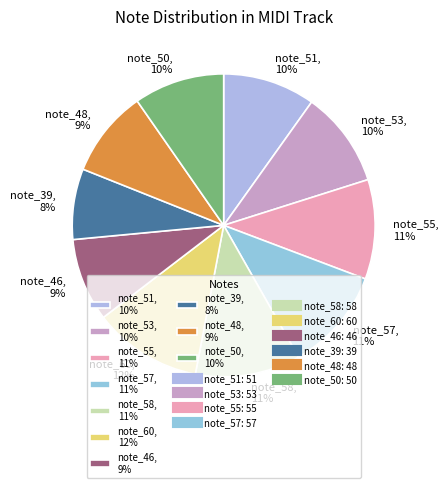

Is it true that note_57 is 4% of the pie?

False